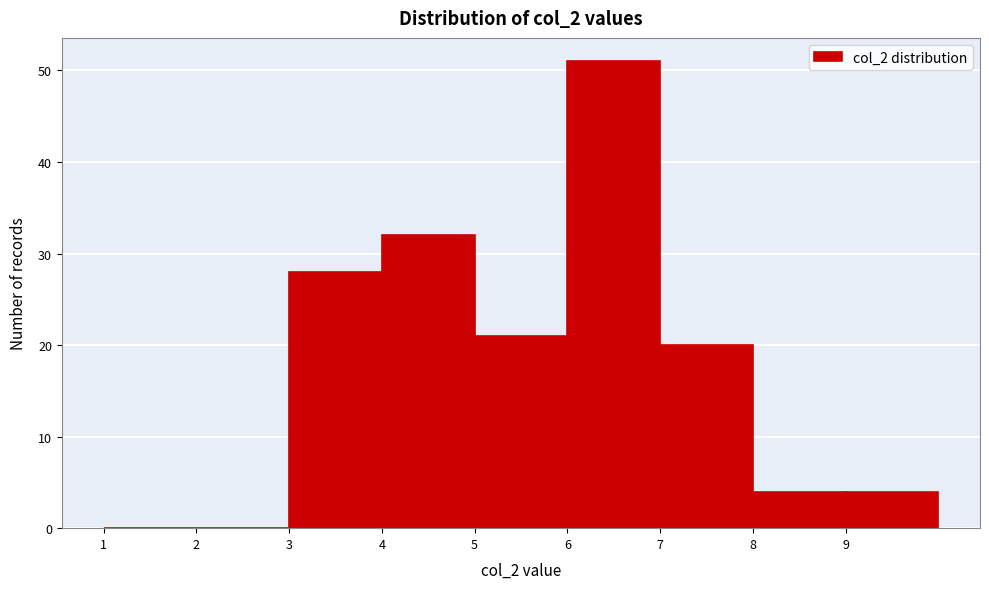

Reading left to right, list every bar in this chart as the range it spans on the x-axis followed by its height. The values are not printed on the chart, so give them approximately, as read against the axis.

1 to 2: 0
2 to 3: 0
3 to 4: 28
4 to 5: 32
5 to 6: 21
6 to 7: 51
7 to 8: 20
8 to 9: 4
9 to 10: 4